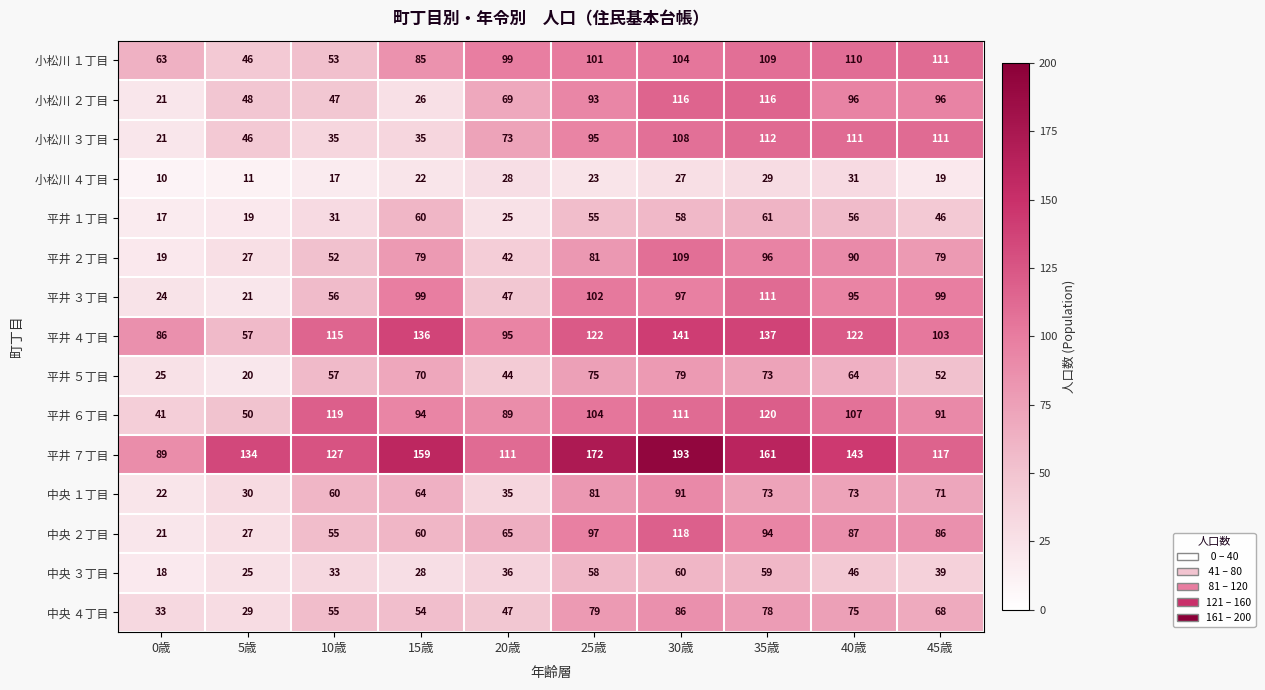

The 小松川 ４丁目 series shows 19 at 45歳. True or false?

True